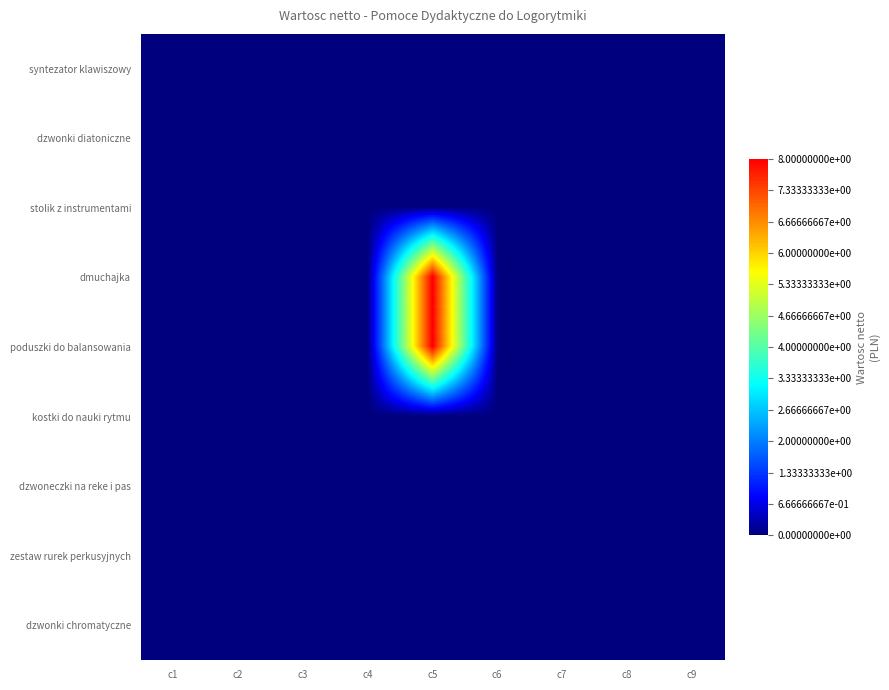

Reading left to right, extract all data points from this chart.

syntezator klawiszowy: c1=0	c2=0	c3=0	c4=0	c5=0	c6=0	c7=0	c8=0	c9=0
dzwonki diatoniczne: c1=0	c2=0	c3=0	c4=0	c5=0	c6=0	c7=0	c8=0	c9=0
stolik z instrumentami: c1=0	c2=0	c3=0	c4=0	c5=0	c6=0	c7=0	c8=0	c9=0
dmuchajka: c1=0	c2=0	c3=0	c4=0	c5=8	c6=0	c7=0	c8=0	c9=0
poduszki do balansowania: c1=0	c2=0	c3=0	c4=0	c5=8	c6=0	c7=0	c8=0	c9=0
kostki do nauki rytmu: c1=0	c2=0	c3=0	c4=0	c5=0	c6=0	c7=0	c8=0	c9=0
dzwoneczki na reke i pas: c1=0	c2=0	c3=0	c4=0	c5=0	c6=0	c7=0	c8=0	c9=0
zestaw rurek perkusyjnych: c1=0	c2=0	c3=0	c4=0	c5=0	c6=0	c7=0	c8=0	c9=0
dzwonki chromatyczne: c1=0	c2=0	c3=0	c4=0	c5=0	c6=0	c7=0	c8=0	c9=0